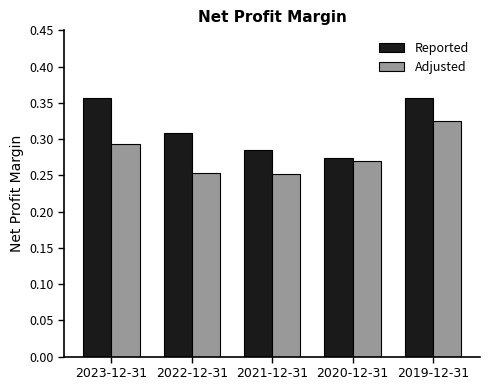

At which label is Reported closest to 0?

2020-12-31